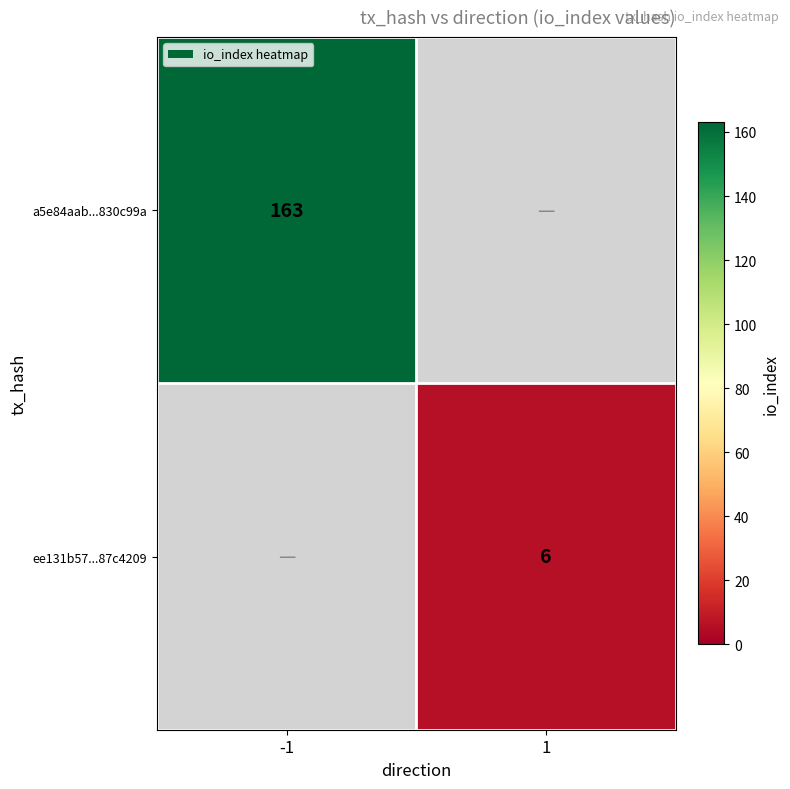

True or false: a5e84aab...830c99a has a value of 163 at -1.

True